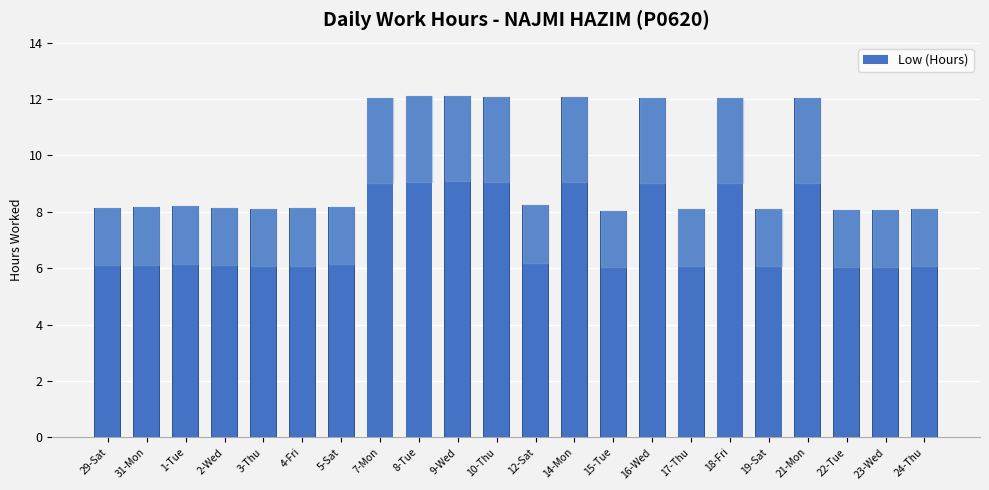

What is the difference between the values at 17-Thu and 15-Tue?

0.1